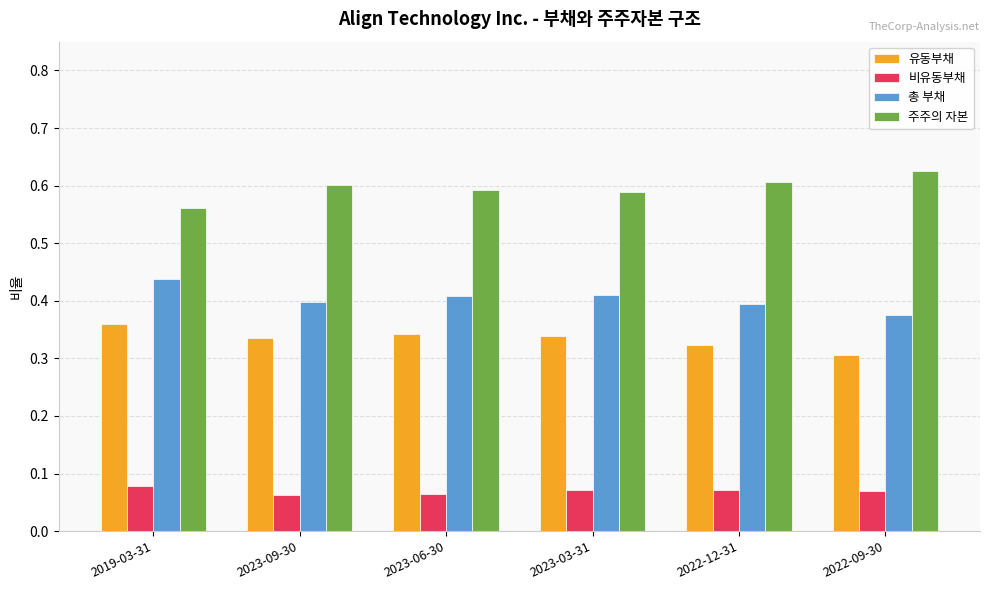

Which category has the highest value across all series?

2022-09-30